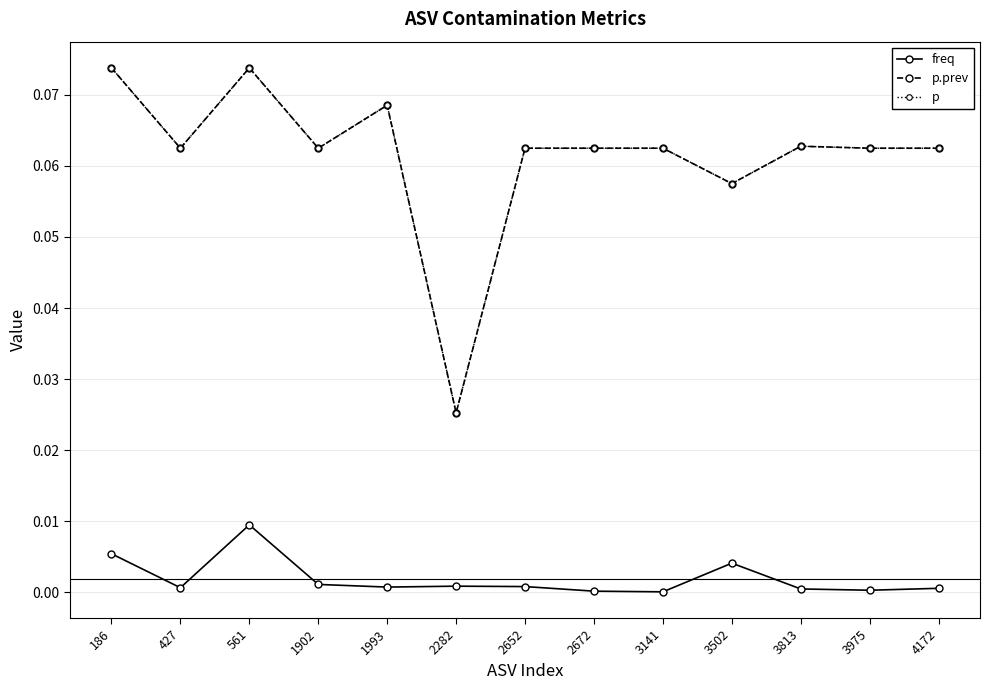

Does the chart have visible grid lines?

Yes